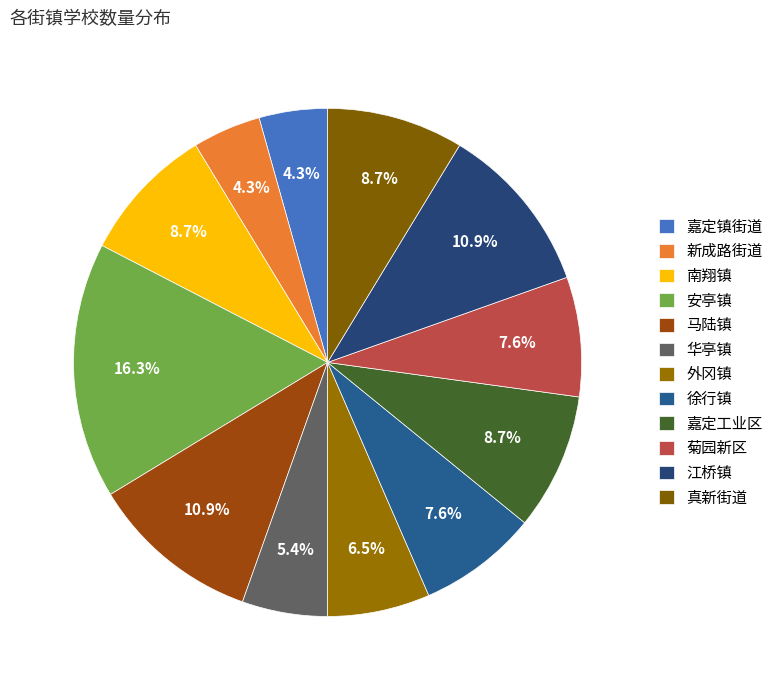

Do 南翔镇 and 外冈镇 together represent more than half of the pie?

No